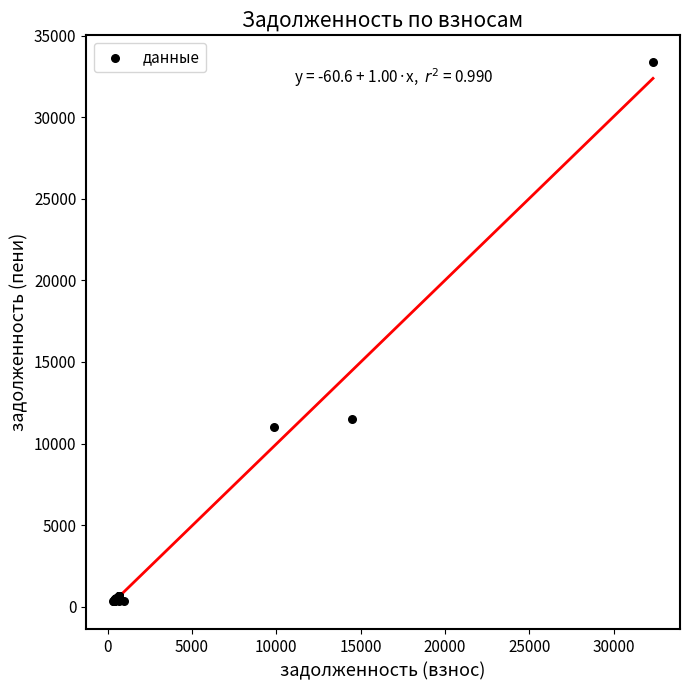

What Y value in the scatter plot is closest to 16844?

11472.8